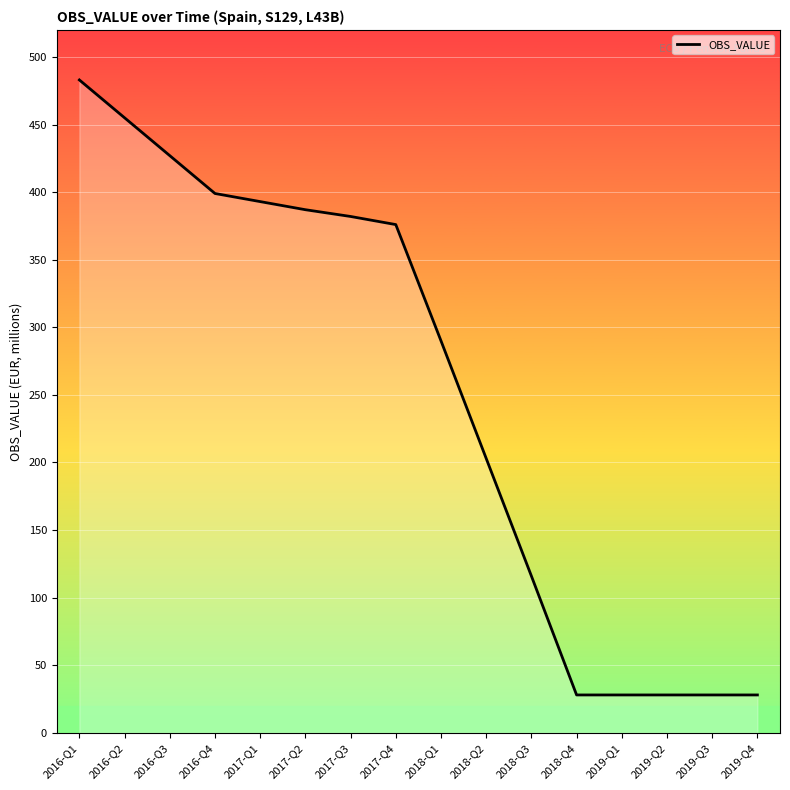

The value at 2017-Q3 is 94. True or false?

False